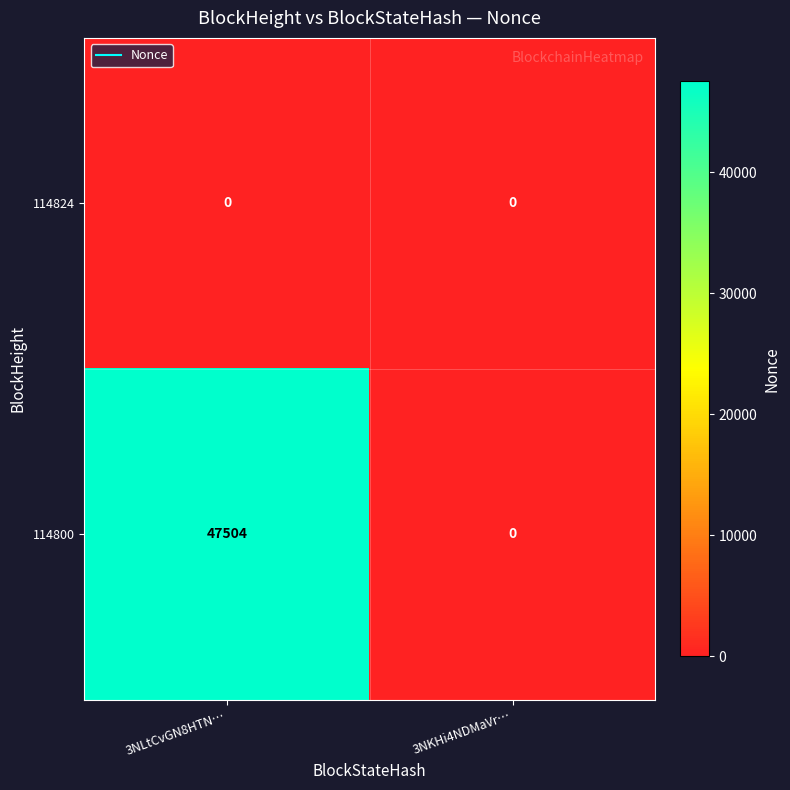

List the series in order of their overall mean, highest first.

114800, 114824